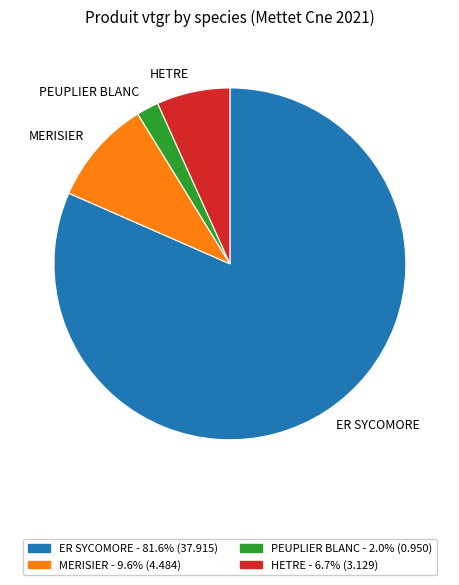

What is the largest slice in the pie chart?

ER SYCOMORE